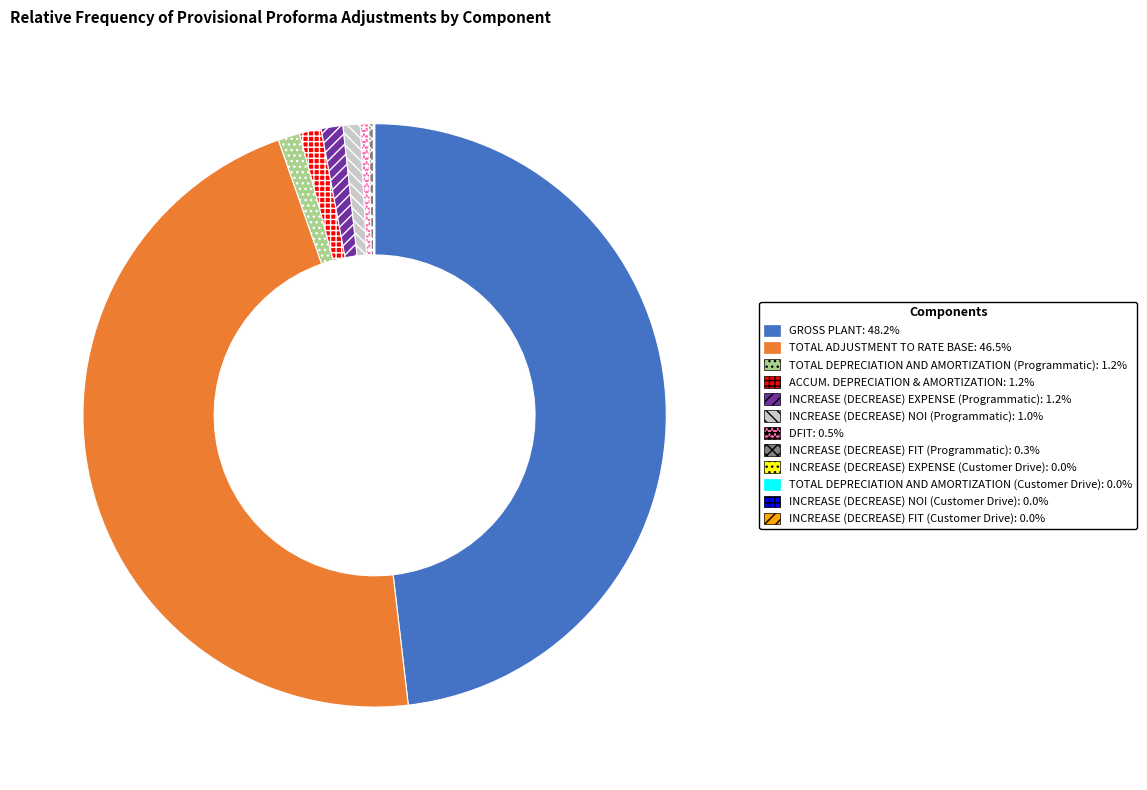

Does any single category account for the majority?

No